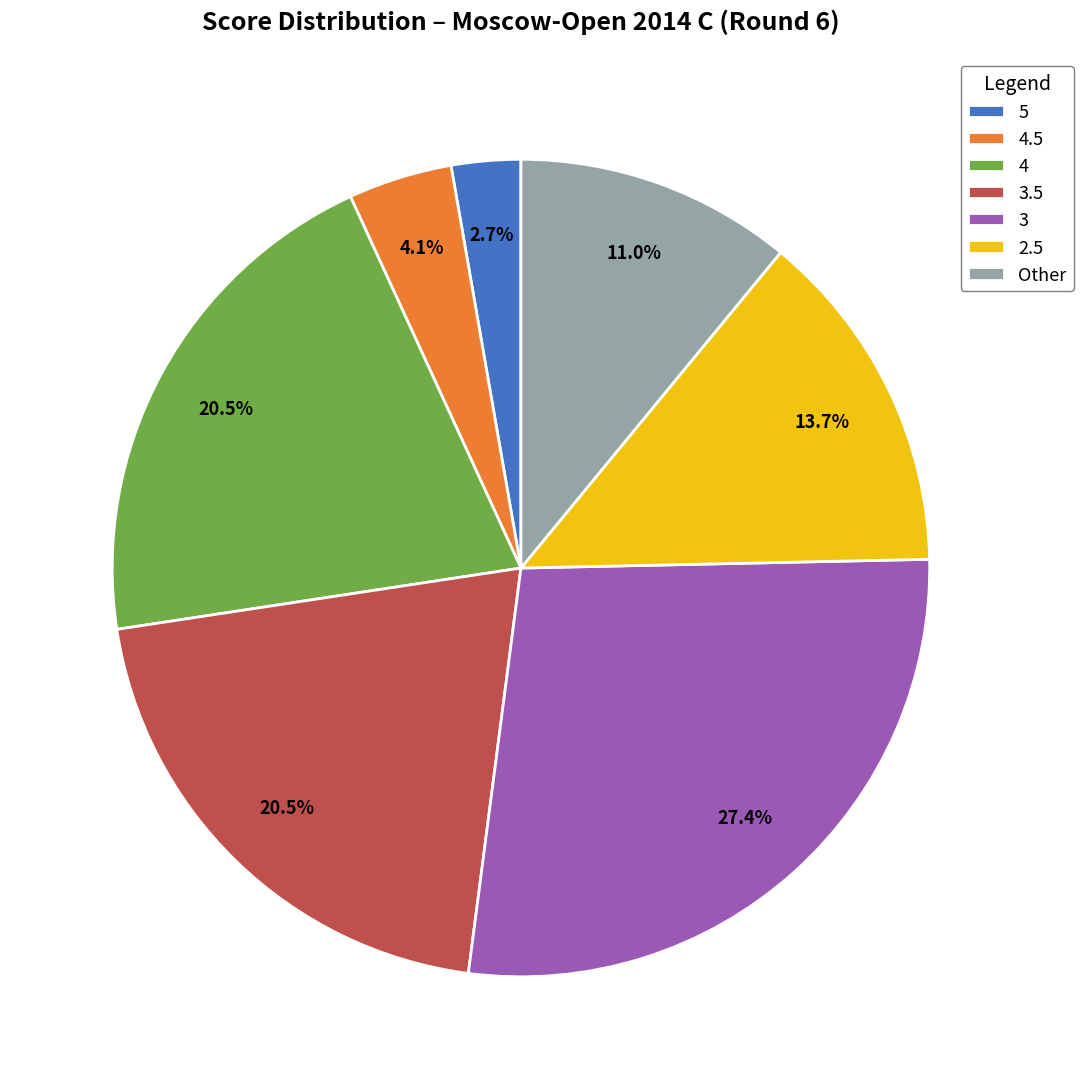

Which category has the smallest portion of the pie?

5